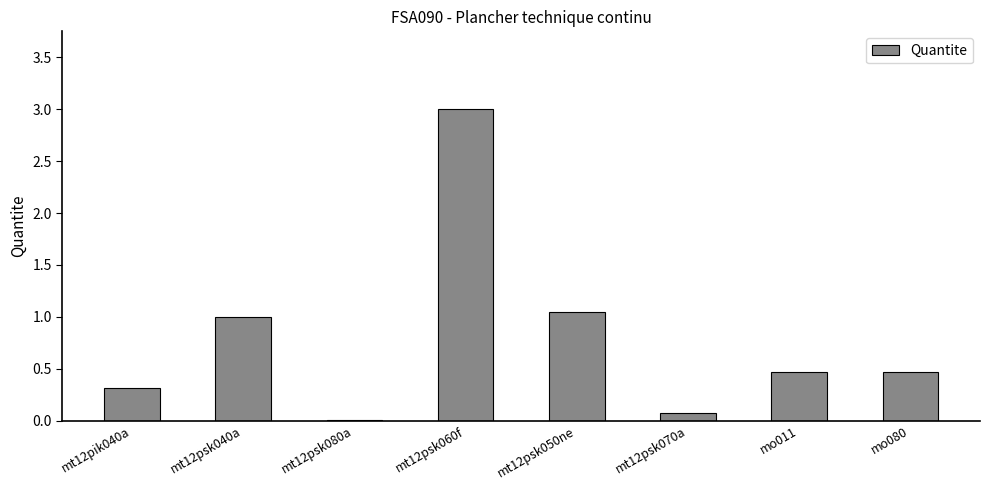

Is it true that the value at mt12psk060f is 3.0?

True